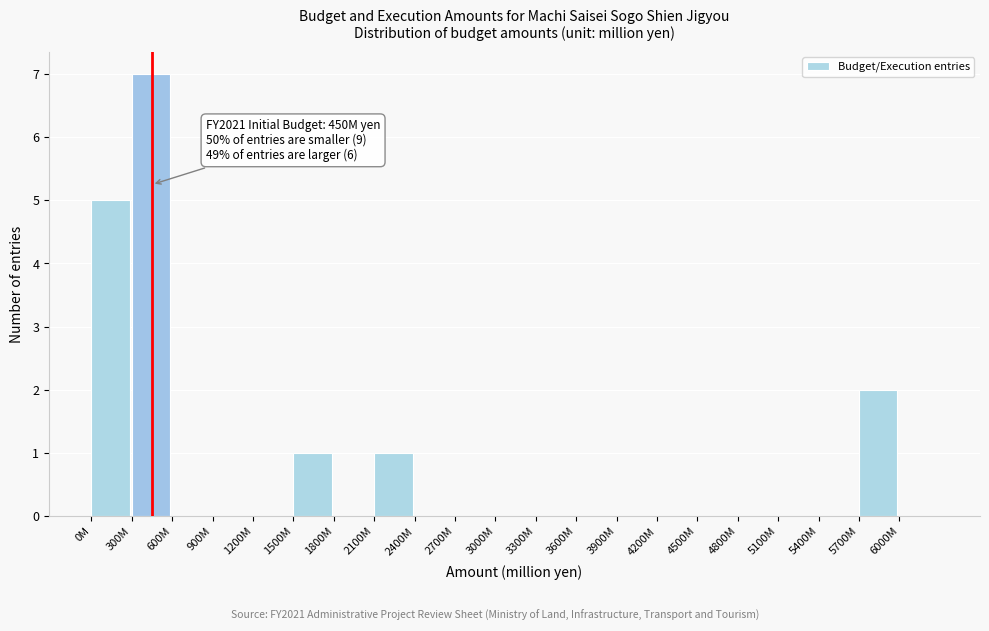

Reading left to right, transcribe all the data shown in this chart.

0M=5	300M=7	600M=0	900M=0	1200M=0	1500M=1	1800M=0	2100M=1	2400M=0	2700M=0	3000M=0	3300M=0	3600M=0	3900M=0	4200M=0	4500M=0	4800M=0	5100M=0	5400M=0	5700M=2	6000M=0